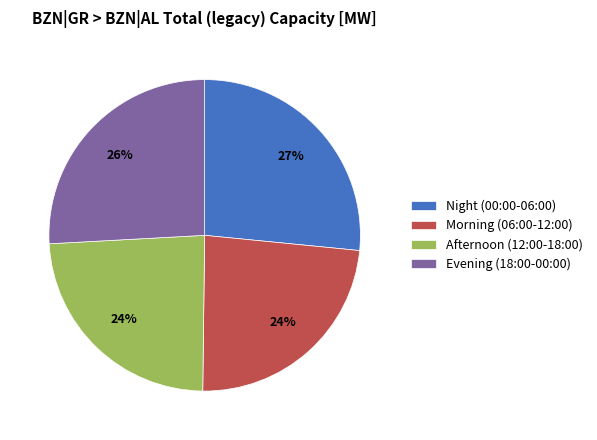

Does Evening (18:00-00:00) represent more than half of the total?

No